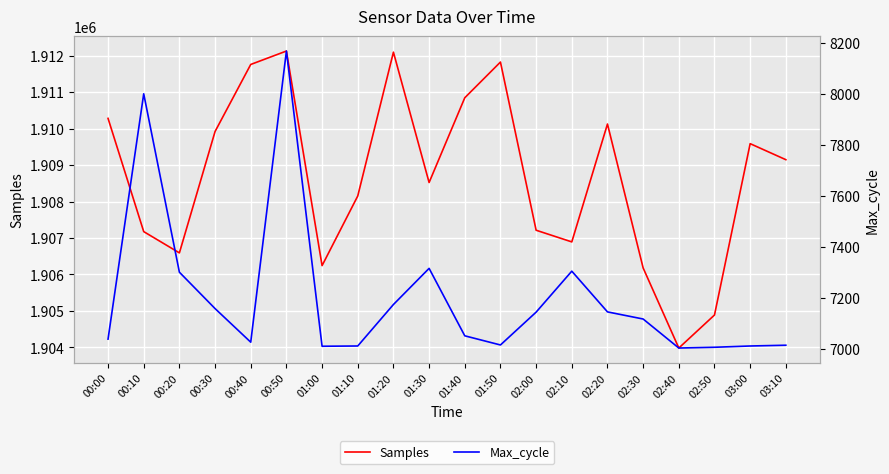

What is the total value across all series at 02:30?

1913295